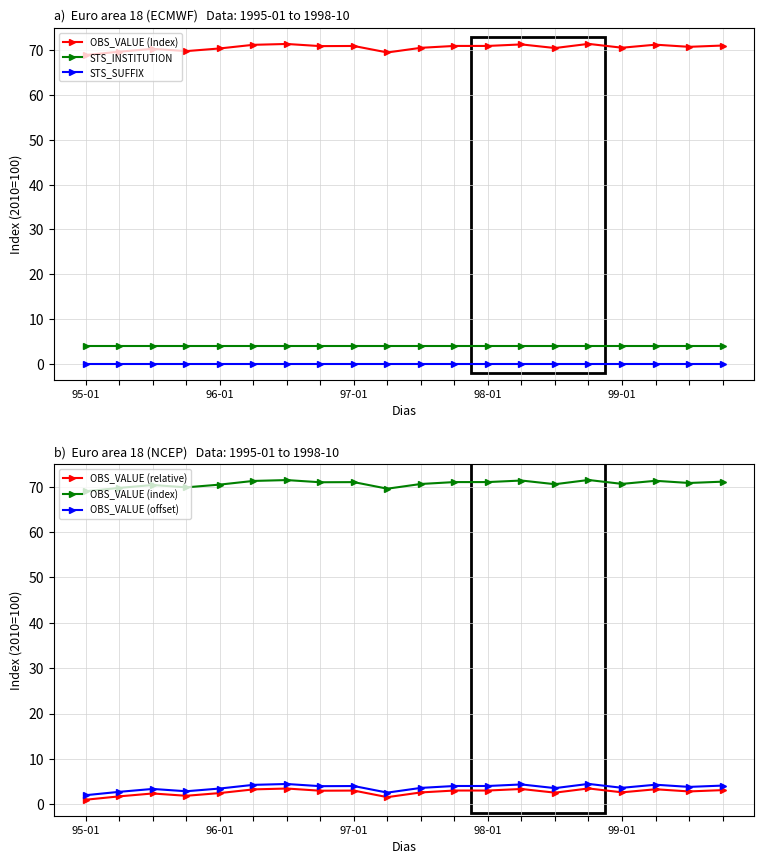

The OBS_VALUE (offset) series shows 4.4 at 13. True or false?

True